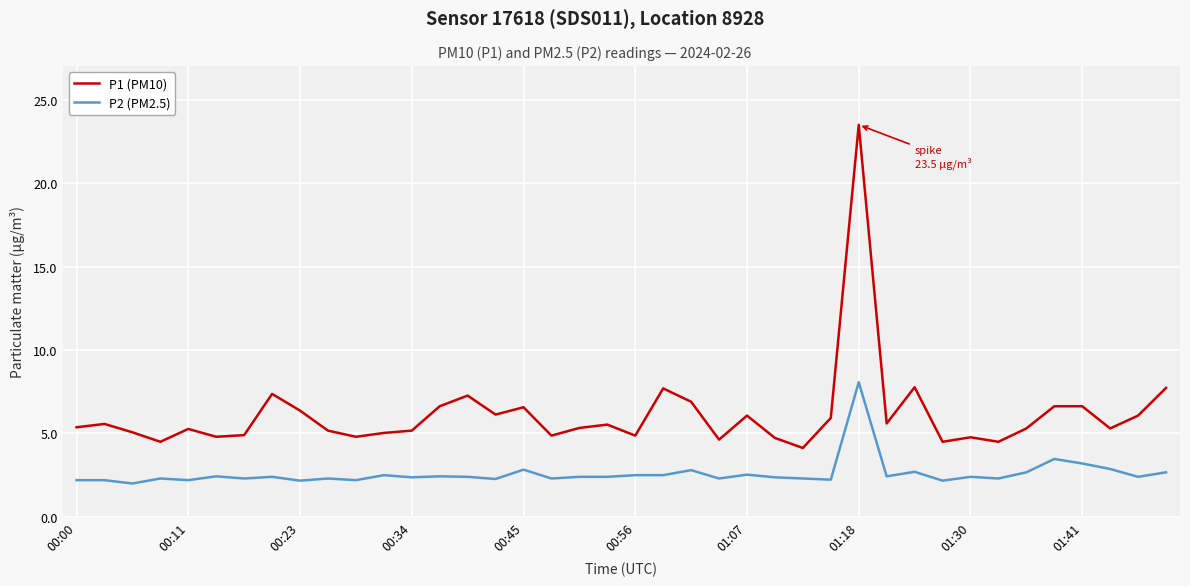

What is the greatest value displayed?

23.5